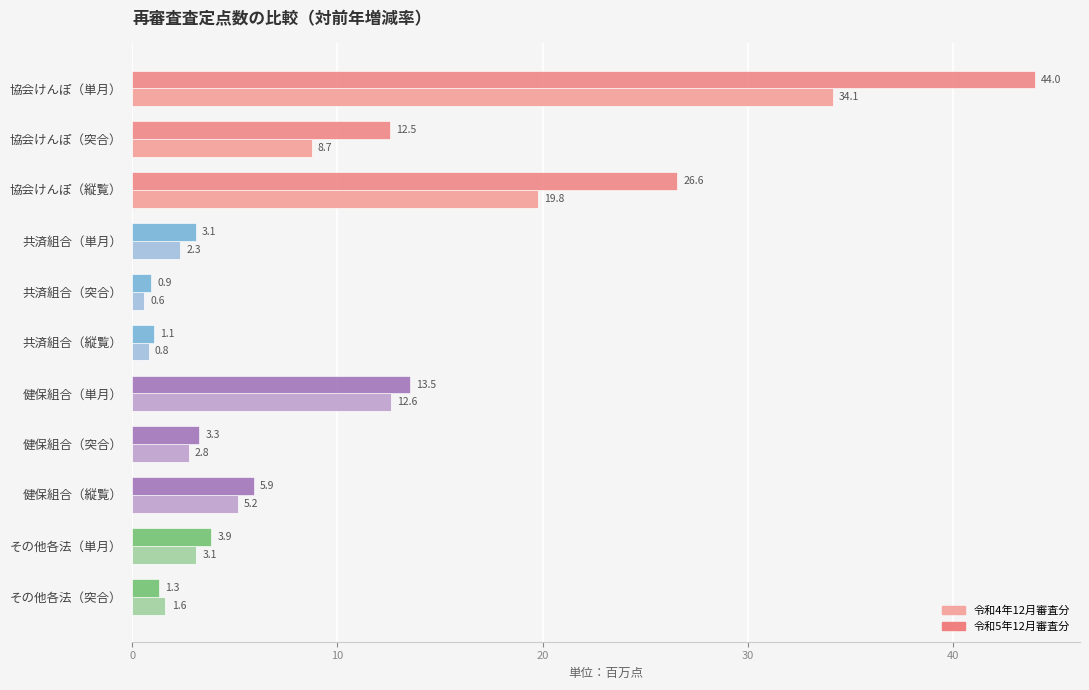

What is the highest value of the 令和4年12月審査分 series?

34.1